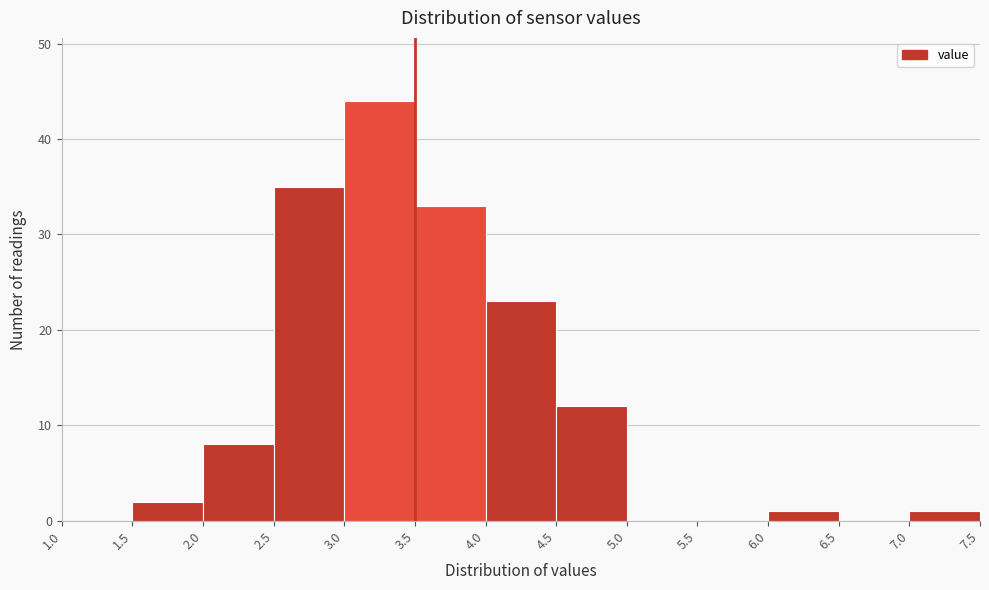

Reading left to right, transcribe this chart: for each bar, give the range it covers on the x-axis and its height. The values are not printed on the chart, so give them approximately, as read against the axis.

1.0 to 1.5: 0
1.5 to 2.0: 2
2.0 to 2.5: 8
2.5 to 3.0: 35
3.0 to 3.5: 44
3.5 to 4.0: 33
4.0 to 4.5: 23
4.5 to 5.0: 12
5.0 to 5.5: 0
5.5 to 6.0: 0
6.0 to 6.5: 1
6.5 to 7.0: 0
7.0 to 7.5: 1